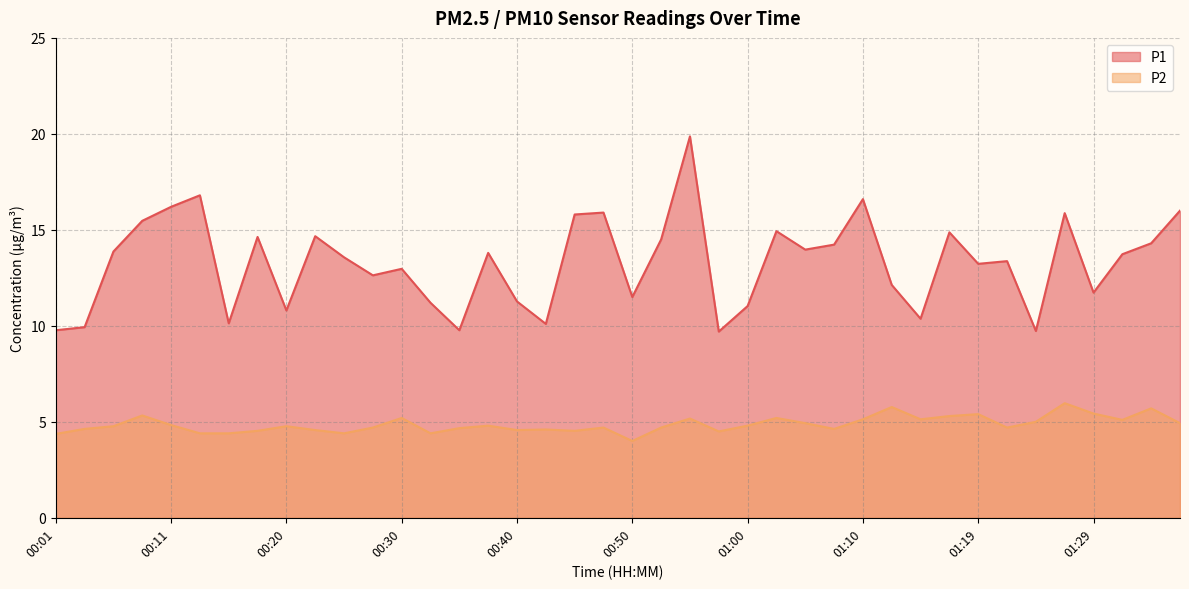

What is the label of the 11th point from the right?

01:12